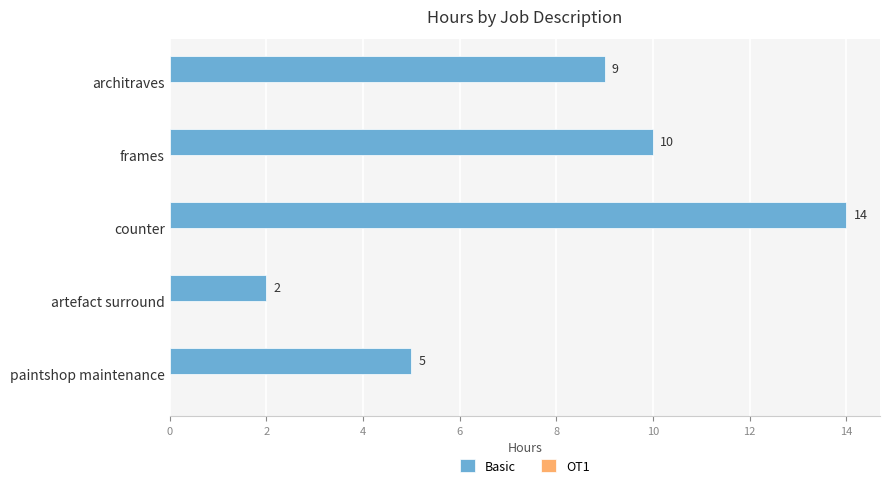

Reading top to bottom, list all the values displayed in this chart.

9	10	14	2	5